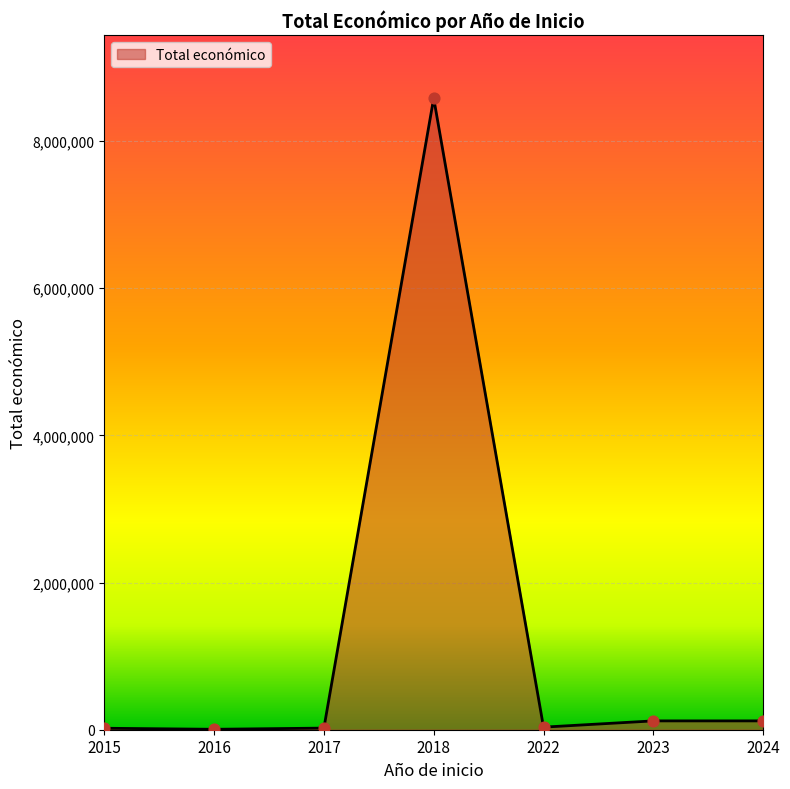

Which has a higher value, 2023 or 2018?

2018